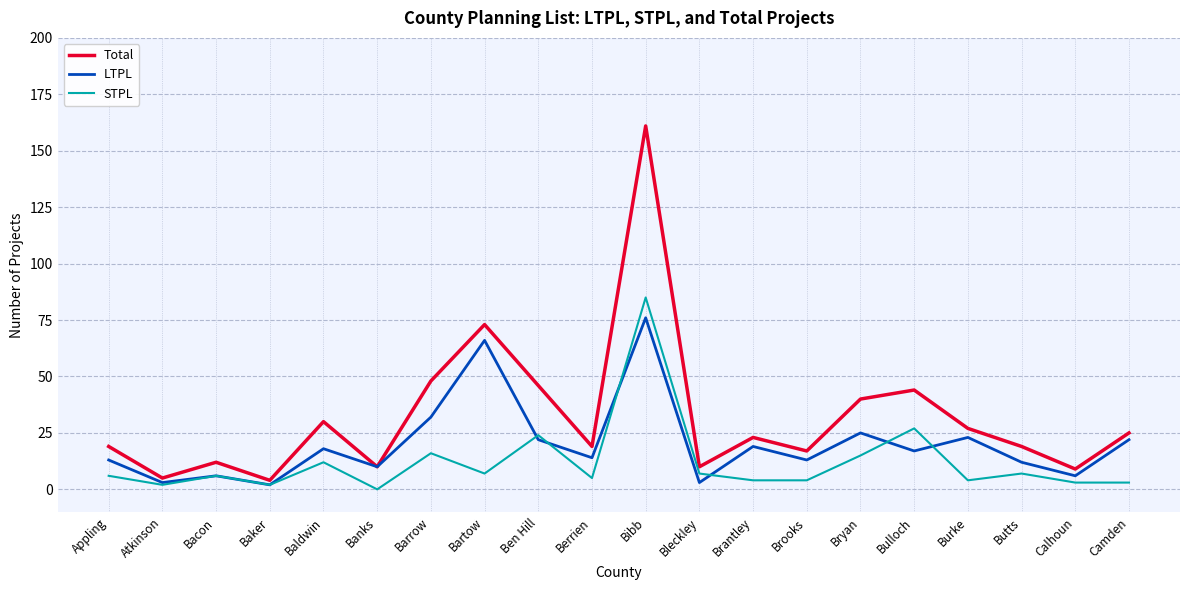

What is the lowest value of the Total series?

4